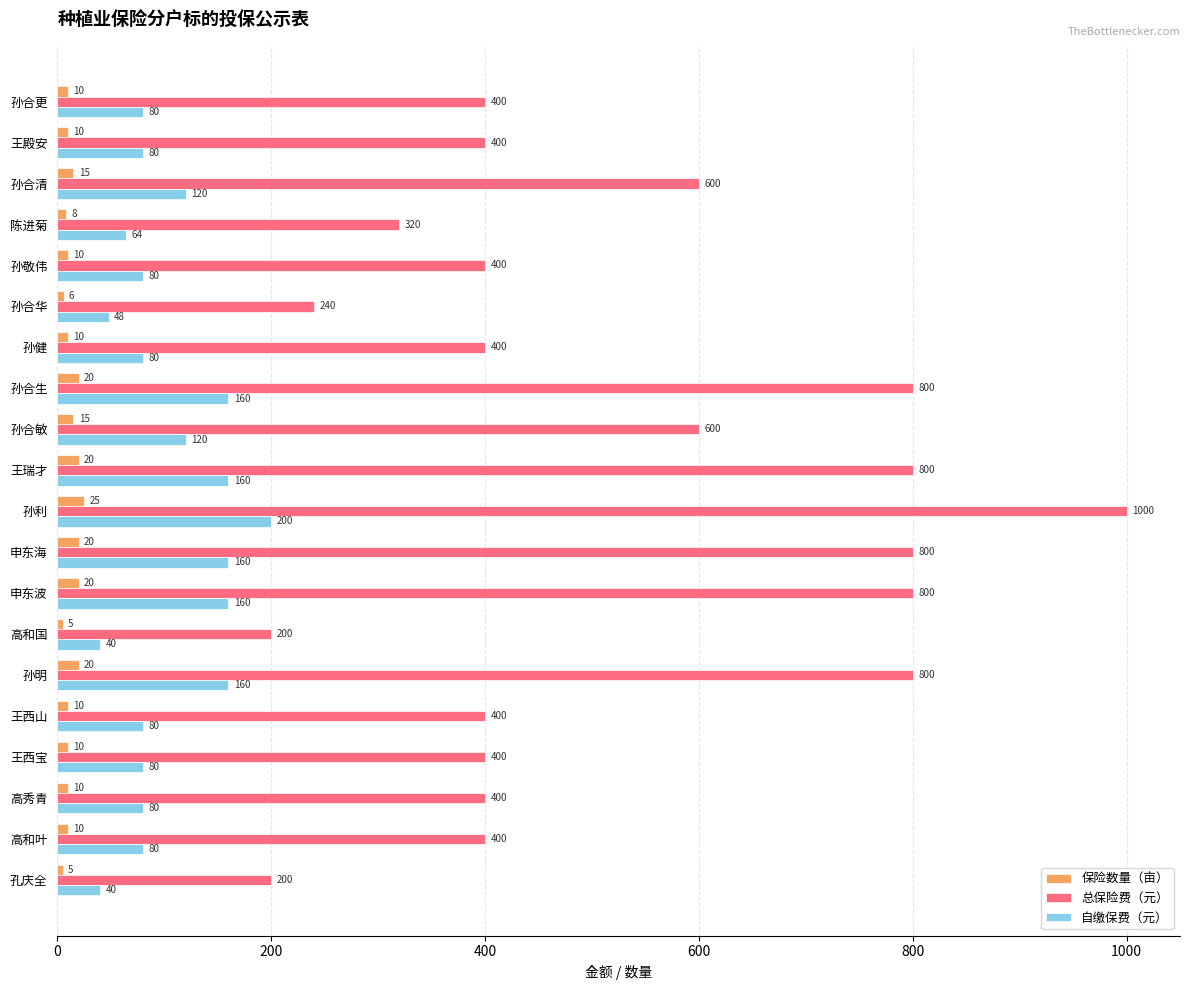

How many 总保险费（元） values are between 400 and 800?

15